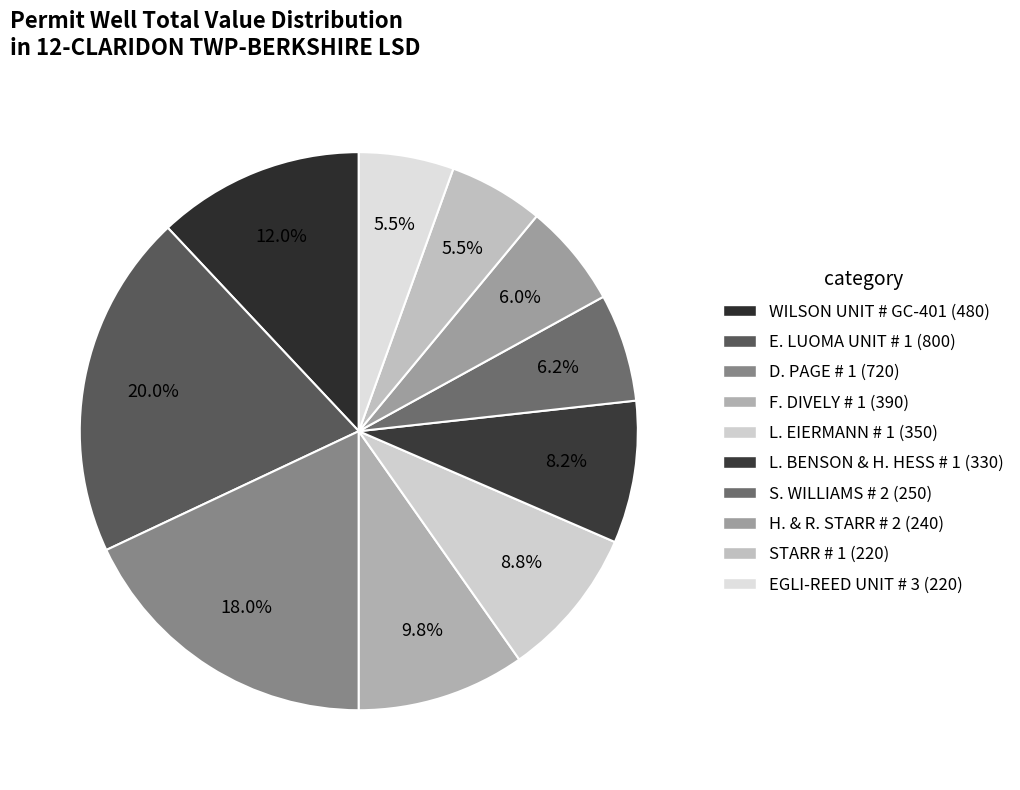

Is it true that STARR # 1 is 6% of the pie?

True